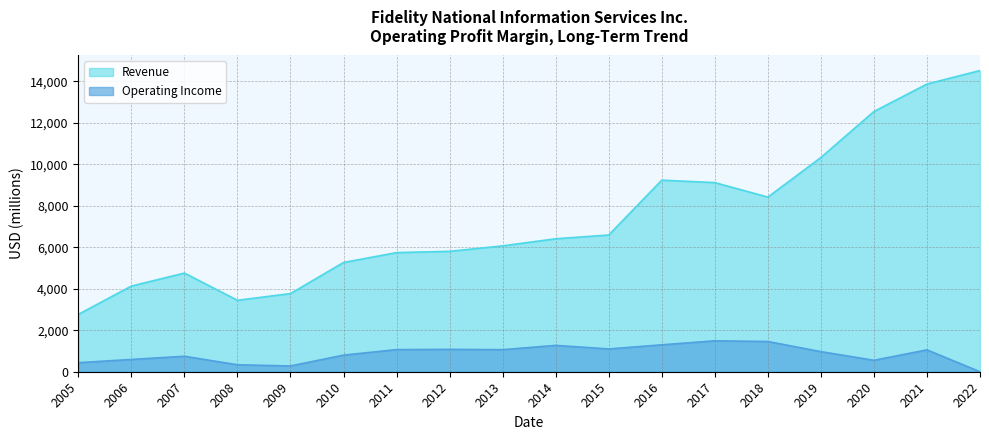

Where does the data first go above 6414?

2015